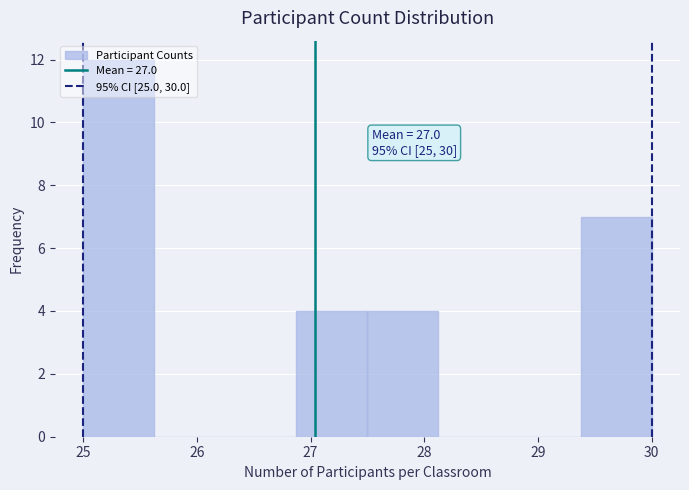

Over which range of the x-axis is the bar tallest?

25.0 to 25.6